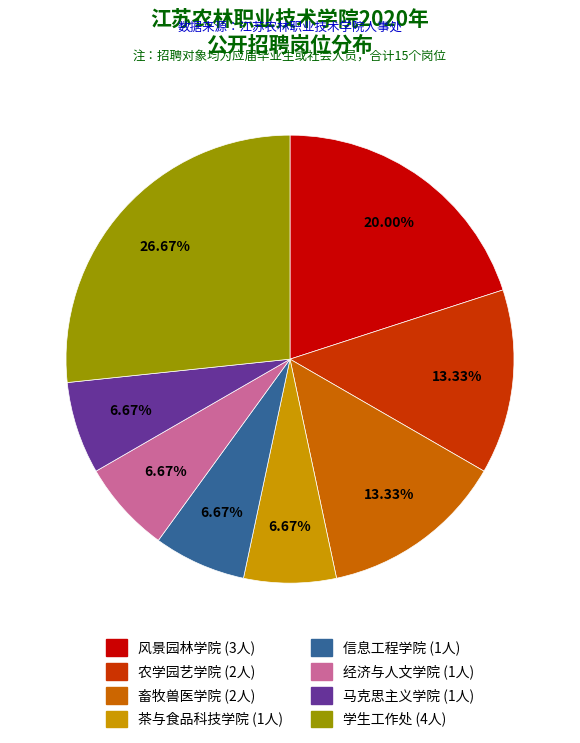

To the nearest percent, what percentage of the pie is 茶与食品科技学院?

7%